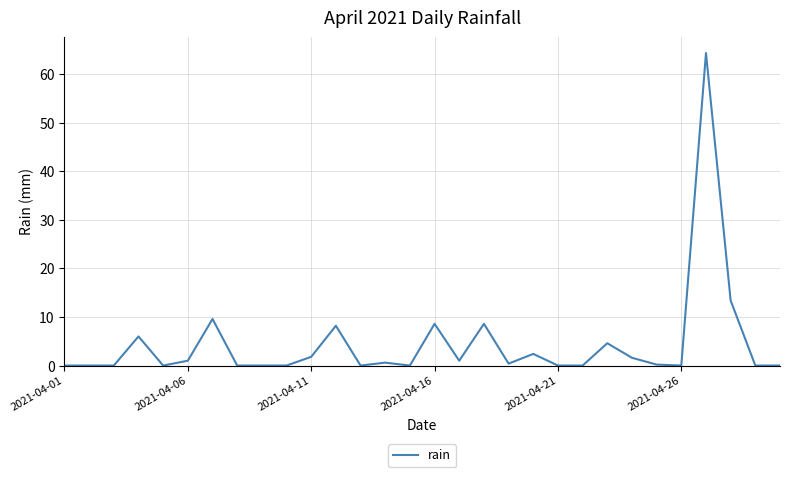

What is the greatest value displayed?

64.4